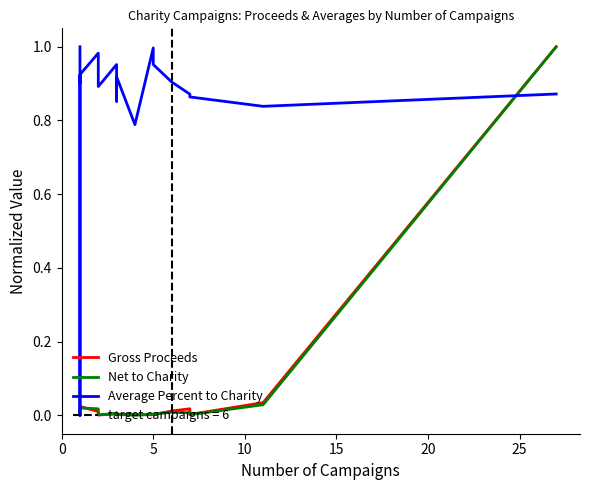

Is this an area chart (filled region under the line)?

No